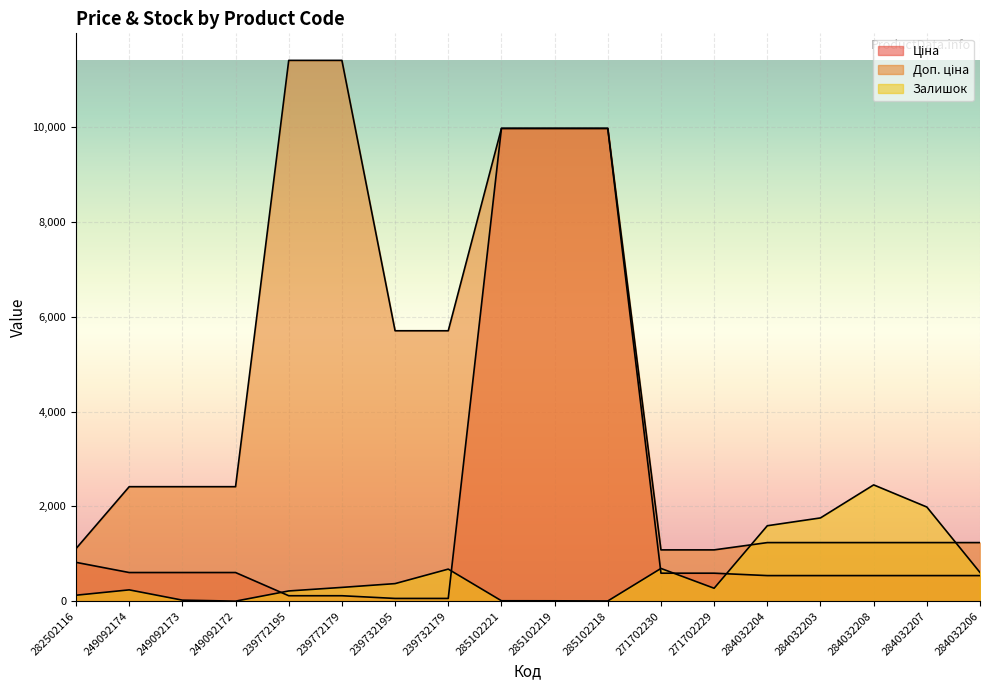

List the labels in order of Залишок value, largest first.

284032208, 284032207, 284032203, 284032204, 271702230, 239732179, 284032206, 239732195, 239772179, 271702229, 249092174, 239772195, 282502116, 249092173, 285102221, 285102219, 285102218, 249092172